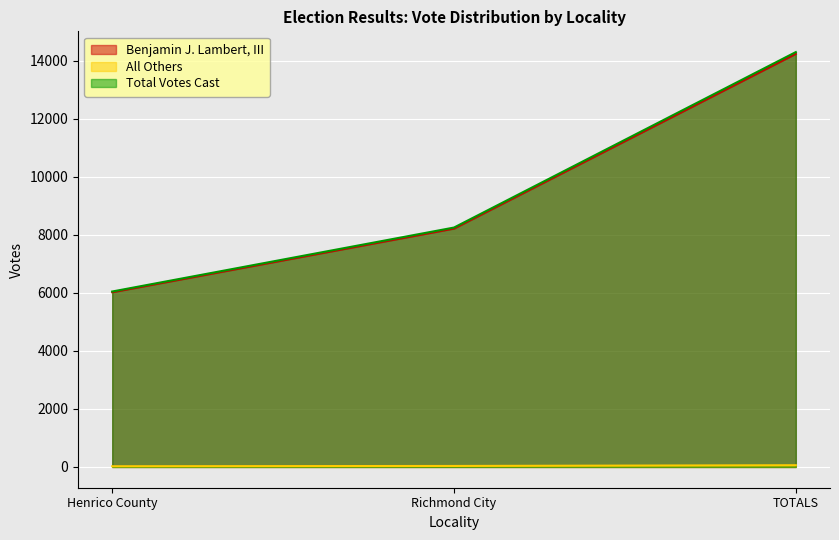

What is the label of the 2nd point from the right?

Richmond City